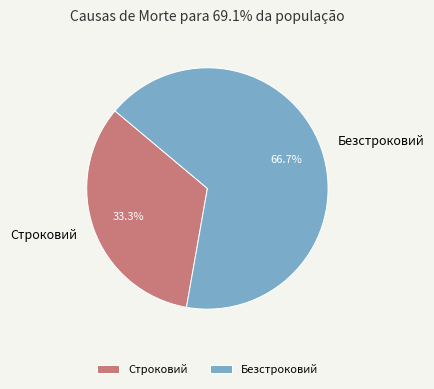

How many slices are in this pie chart?

2